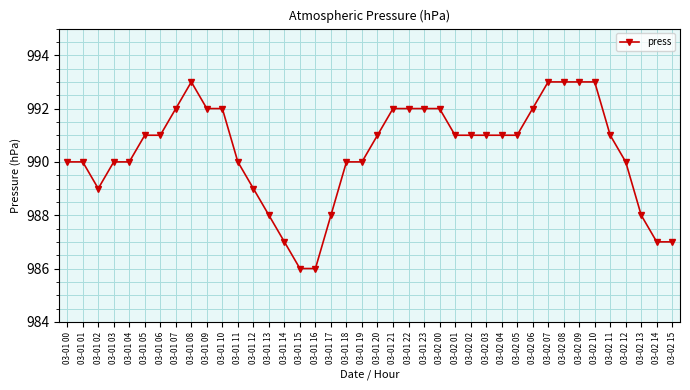

What is the ratio of the value at 03-01 05 to the value at 03-01 12?

1.0